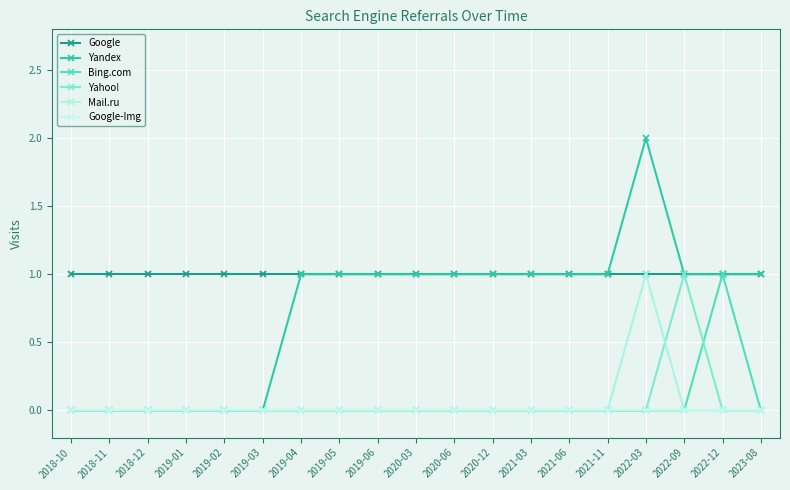

True or false: Google and Bing.com intersect in this chart.

False